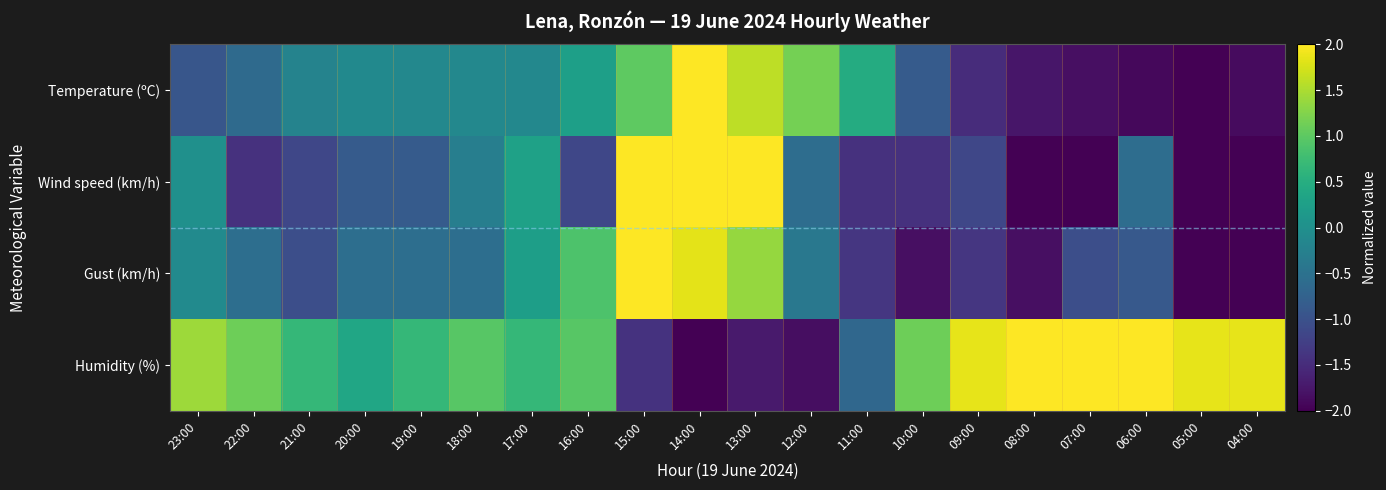

At 10:00, list the series in order from smallest to largest.

Gust (km/h), Wind speed (km/h), Temperature (ºC), Humidity (%)